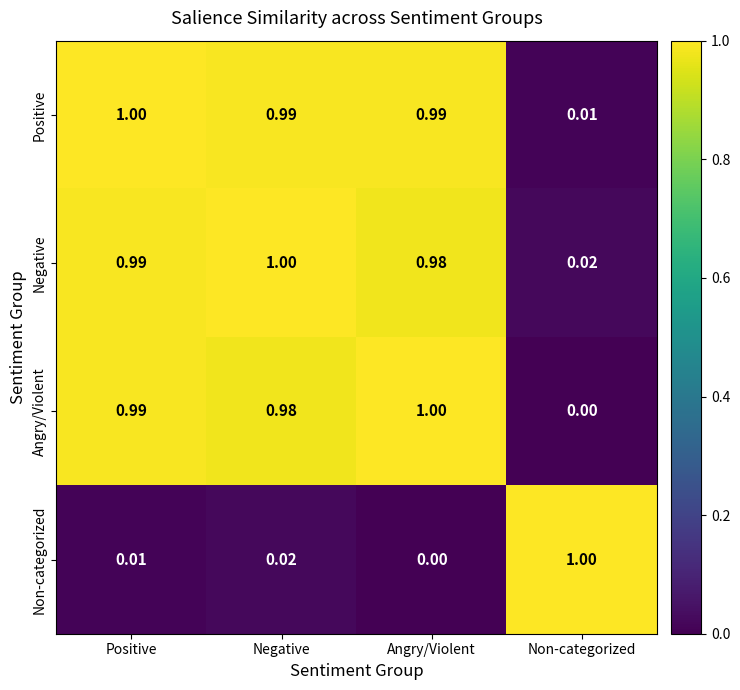

Where is Negative nearest to the value 0?

Non-categorized